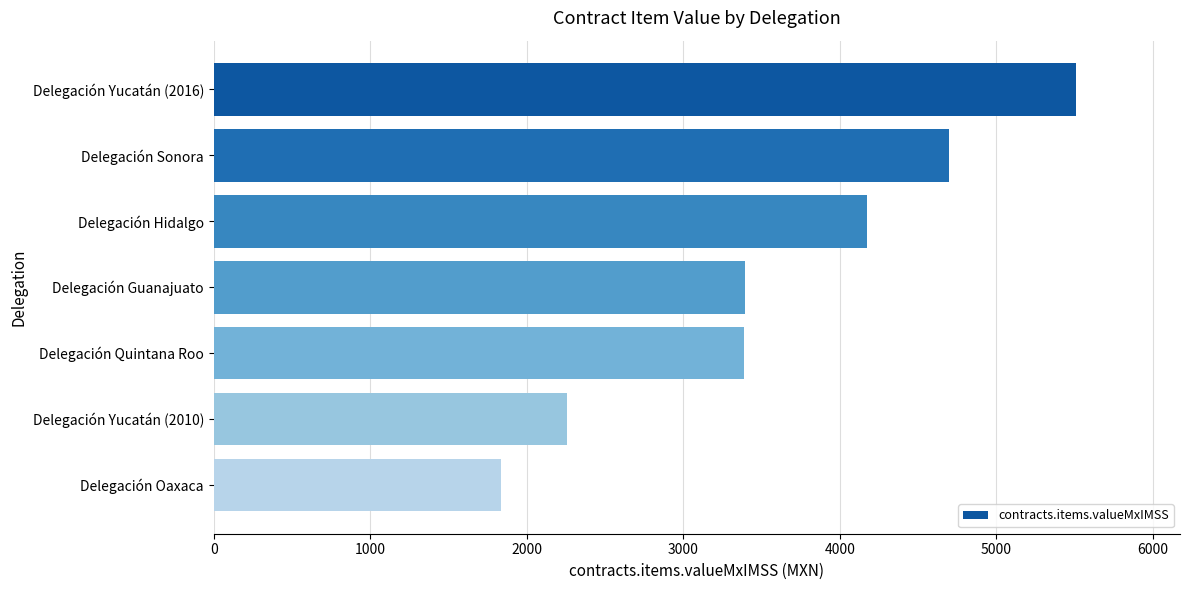

What value does the data have at Delegación Yucatán (2010)?

2255.0